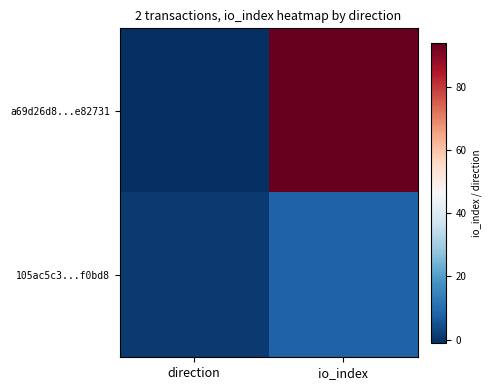

What is the total value across all series at io_index?

102